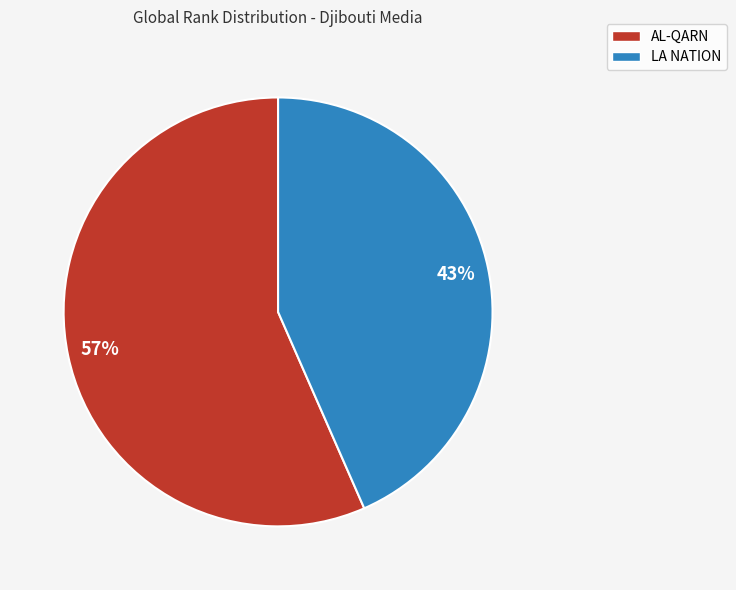

Which category has the smallest portion of the pie?

LA NATION